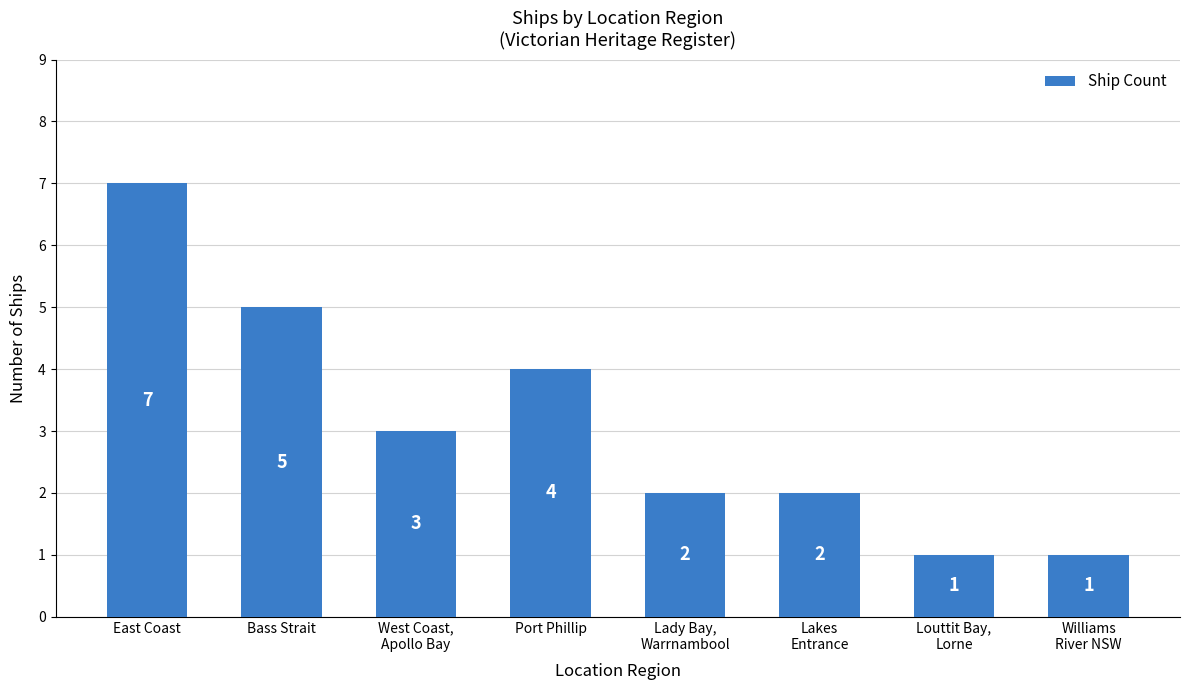

Does the chart contain any negative values?

No